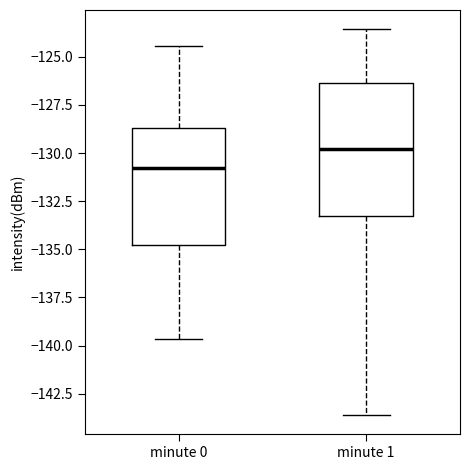

Which box has the highest median line?

minute 1